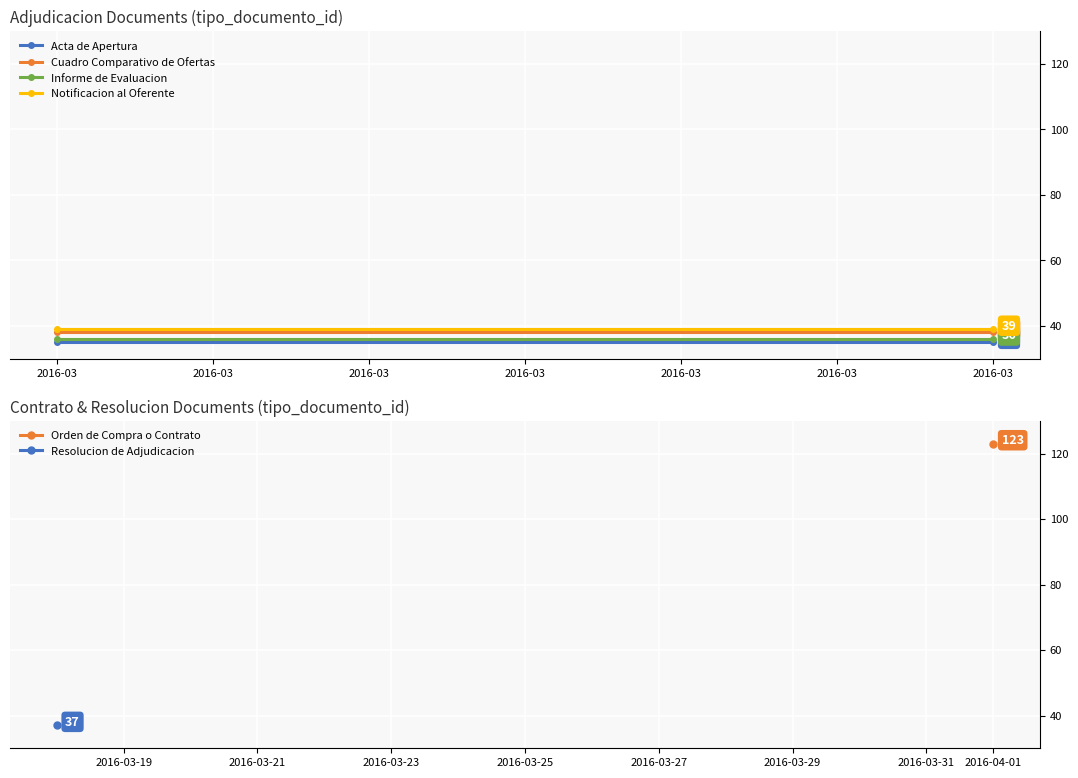

What is the value of the Notificacion al Oferente point at the 1st from the left?

39